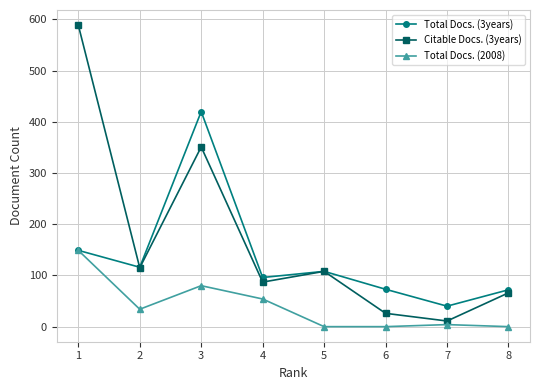

What is the difference between the maximum and minimum values in the Total Docs. (2008) series?

149